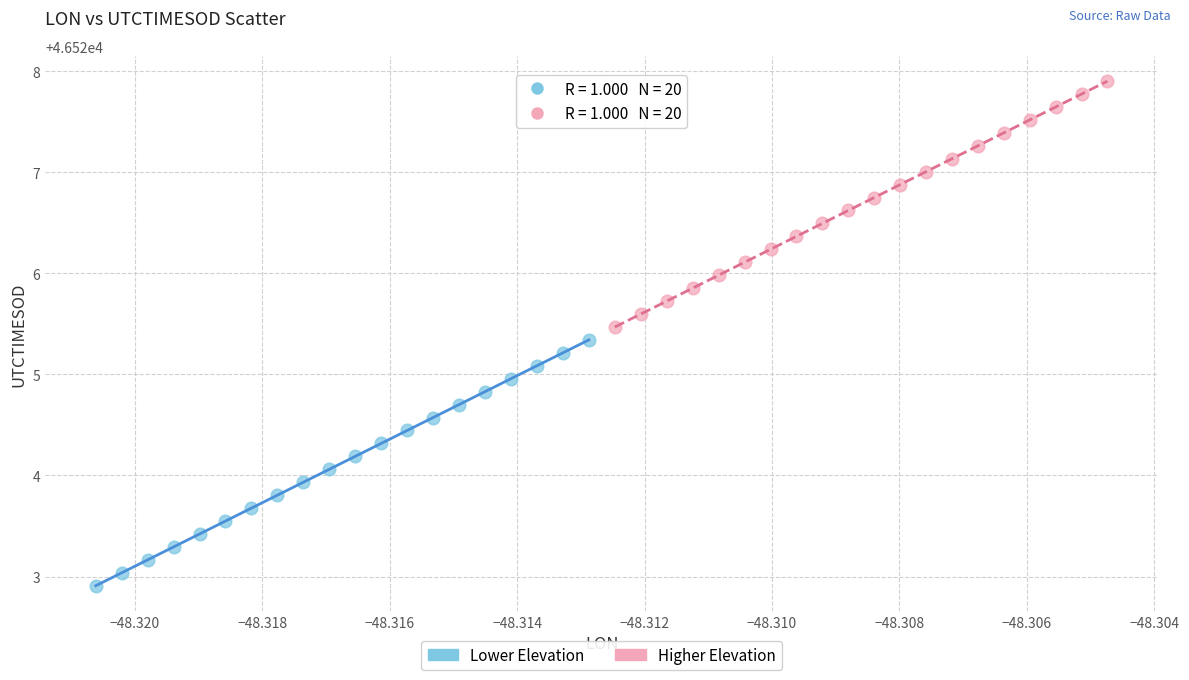

Which series contains the highest Y value?

Higher Elevation